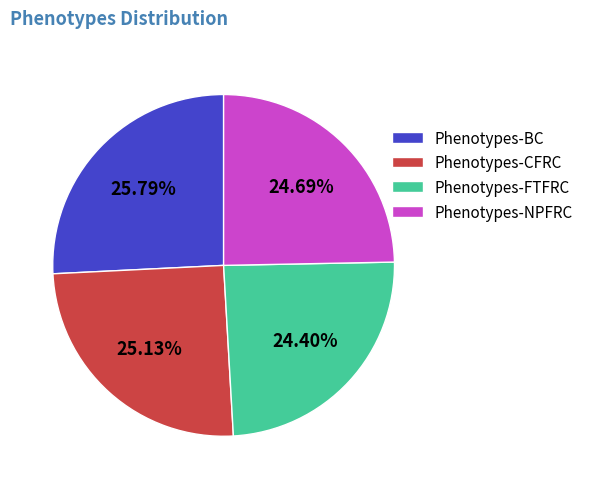

What percentage is the Phenotypes-BC slice, to the nearest percent?

26%